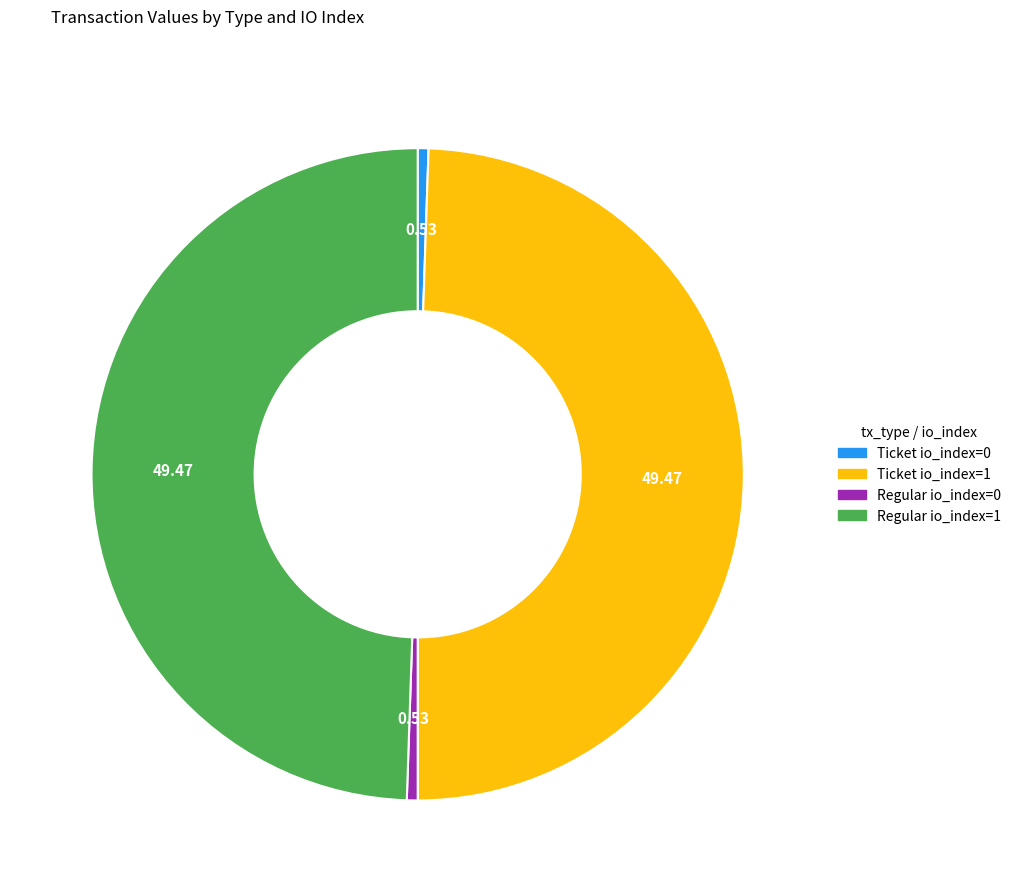

Do Ticket io_index=1 and Regular io_index=1 together represent more than half of the pie?

Yes